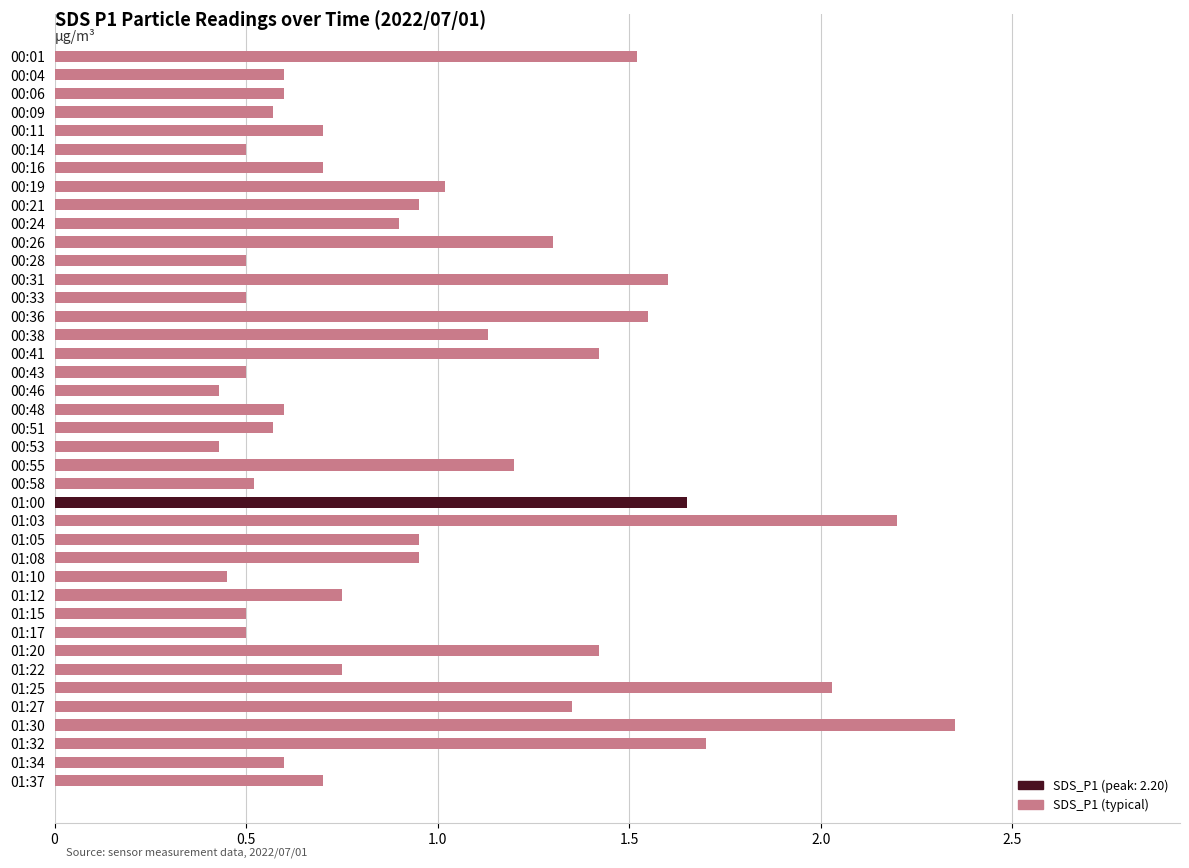

Is it true that the value at 01:34 is 0.6?

True